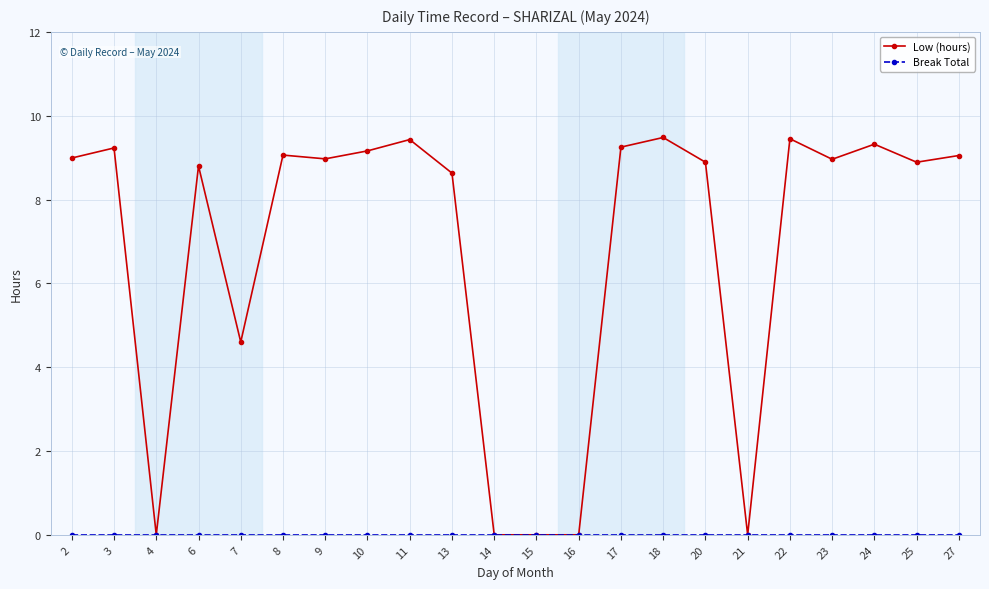

At how many categories does at least one series exceed 1?

17